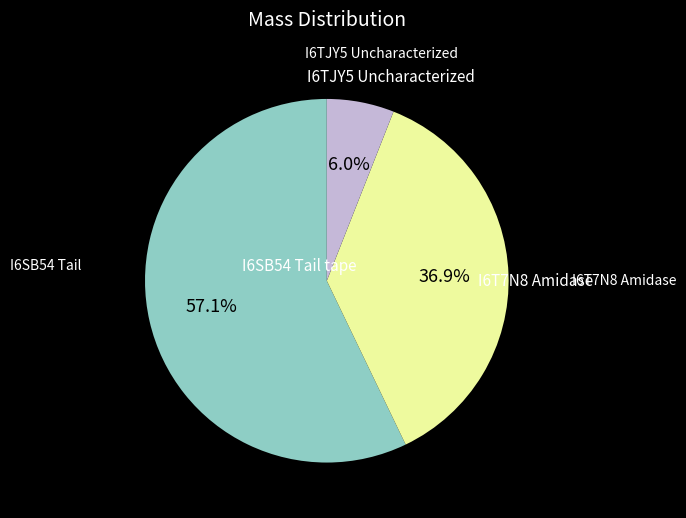

How many segments does this pie chart have?

3